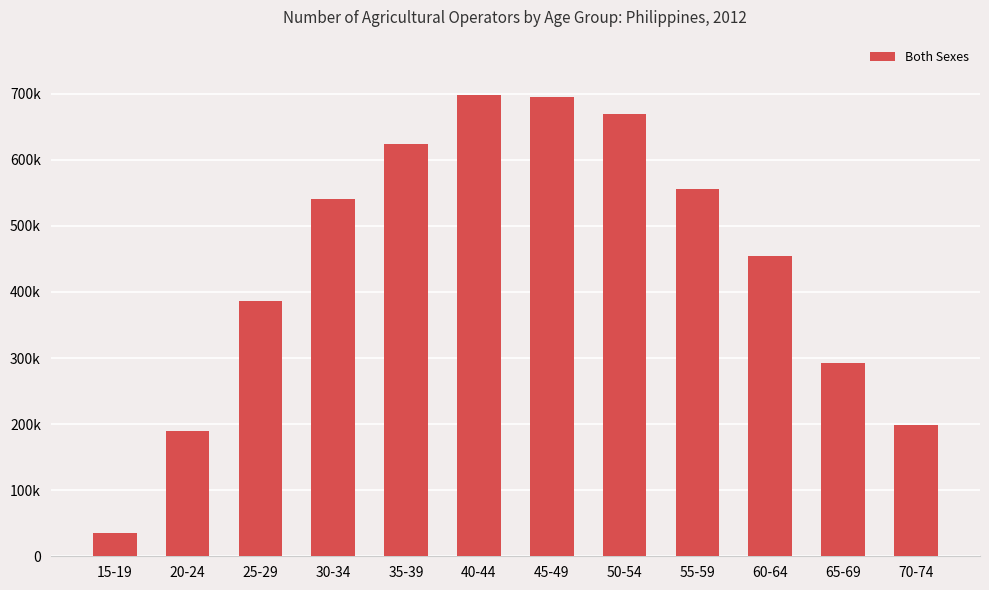

Which label corresponds to the smallest value in the chart?

15-19